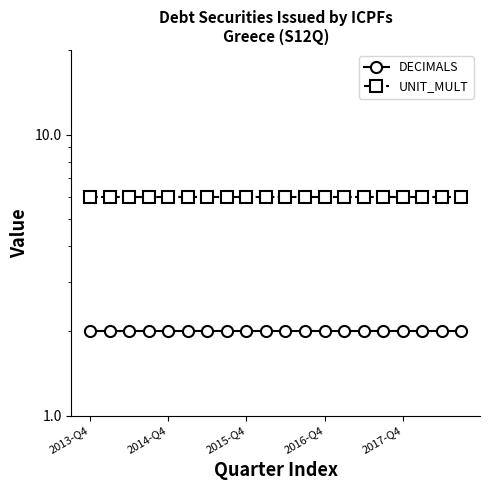

At which category is the sum across all series the highest?

2013-Q4